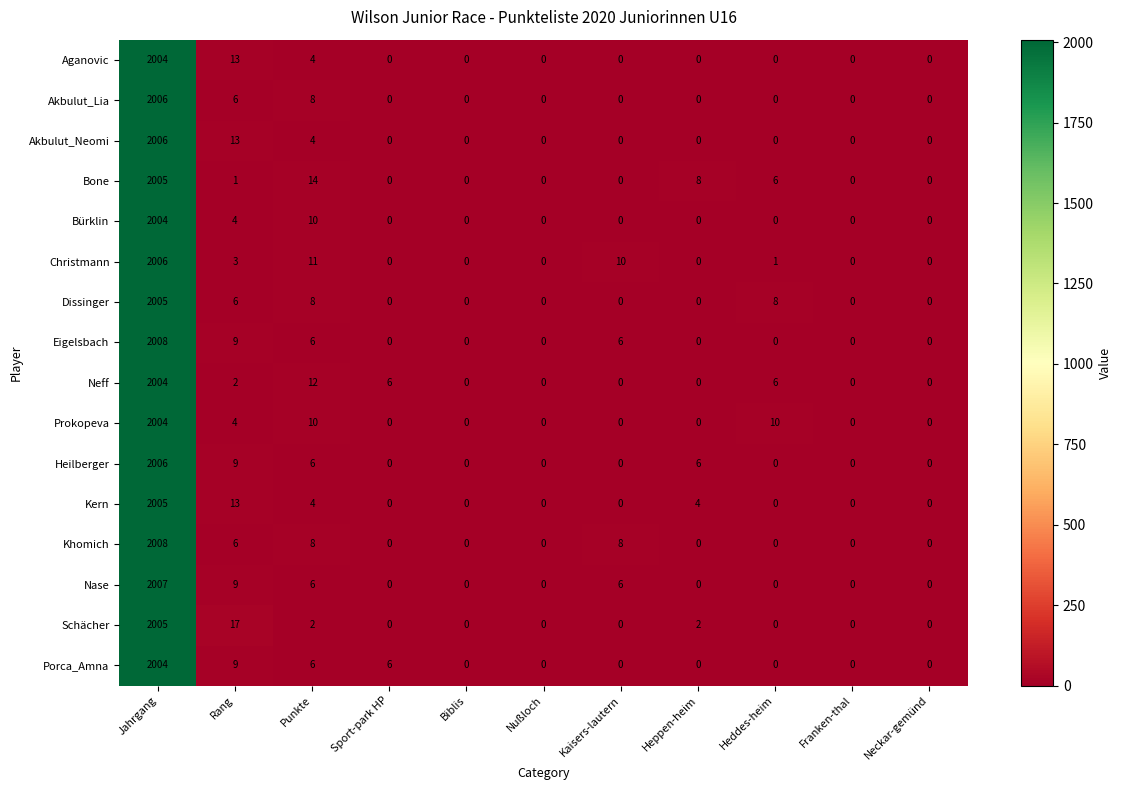

Between Biblis and Heppen-heim, which series saw the biggest shift?

Bone